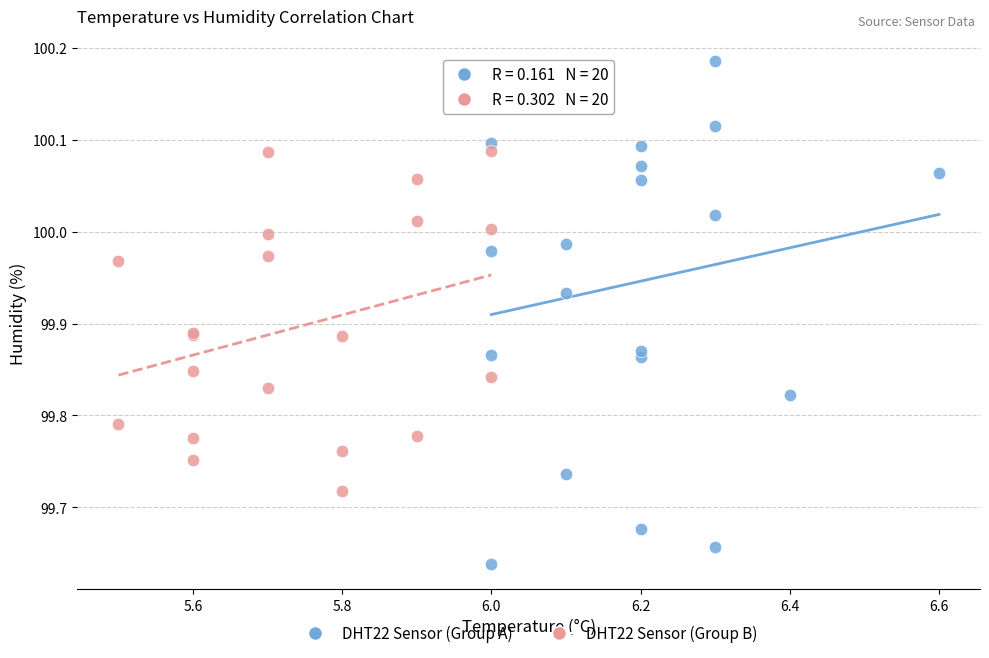

Which series reaches the maximum Y coordinate?

DHT22 Sensor (Group A)